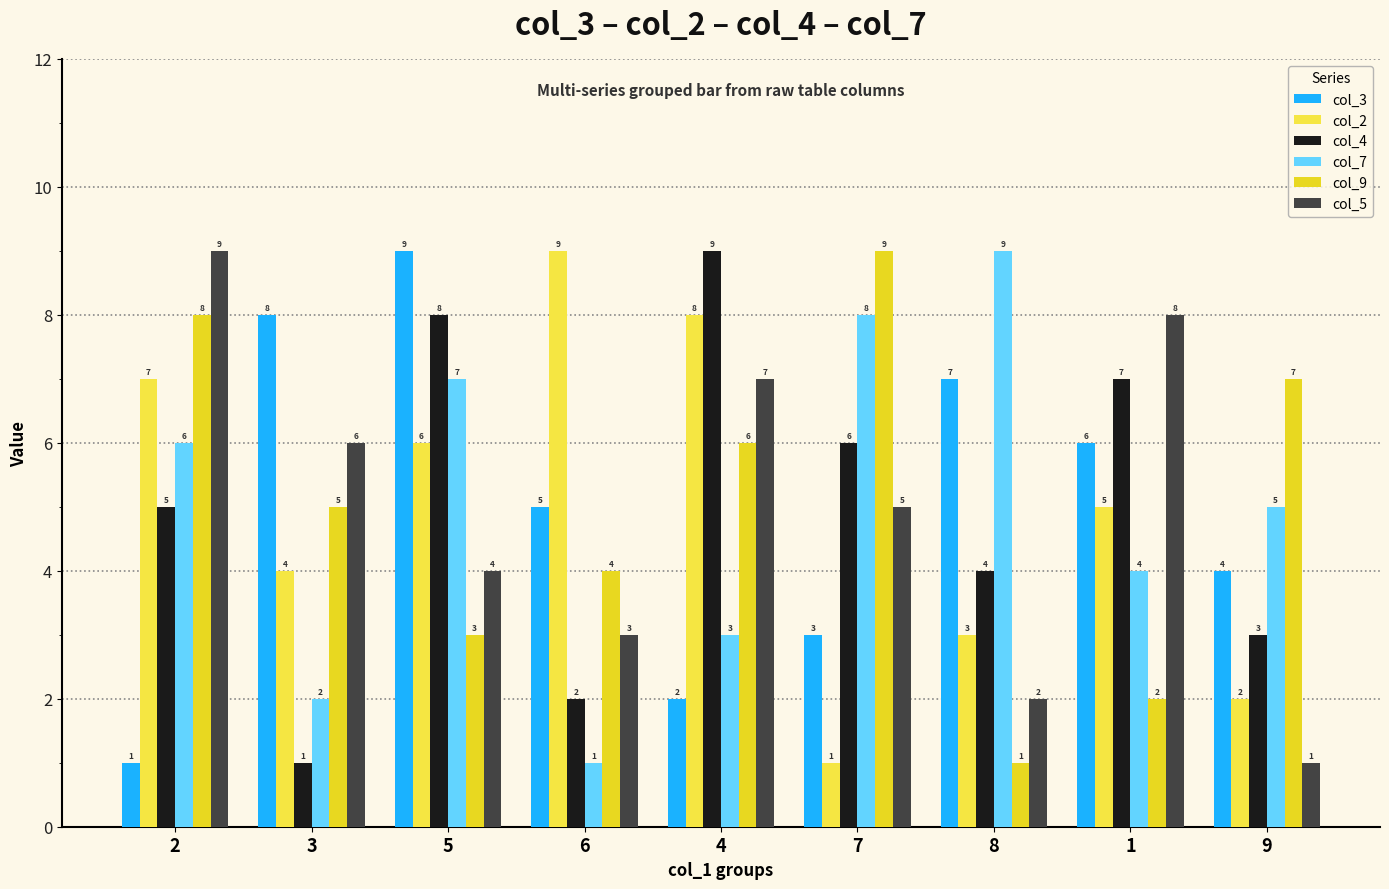

Rank the categories by col_7 value from lowest to highest.

6, 3, 4, 1, 9, 2, 5, 7, 8